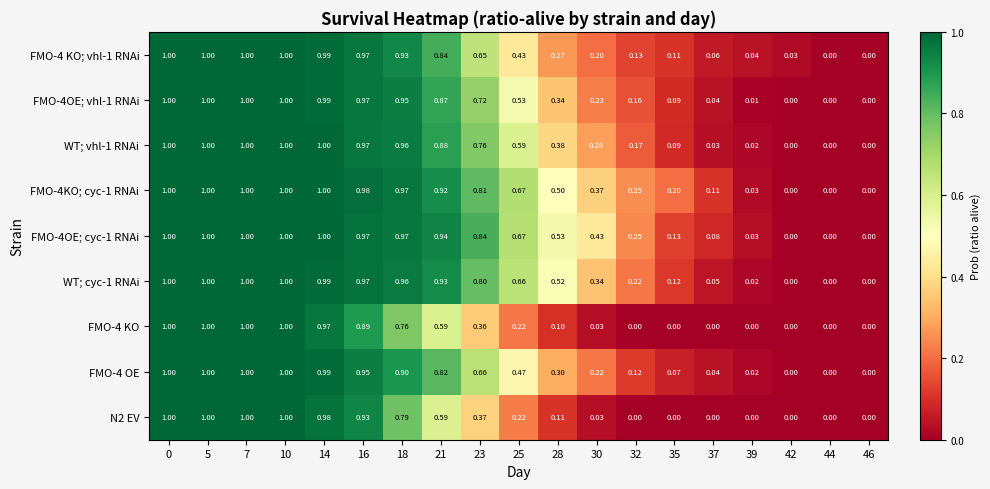

Is the value of FMO-4OE; vhl-1 RNAi at 23 greater than the value of FMO-4 KO at 21?

Yes